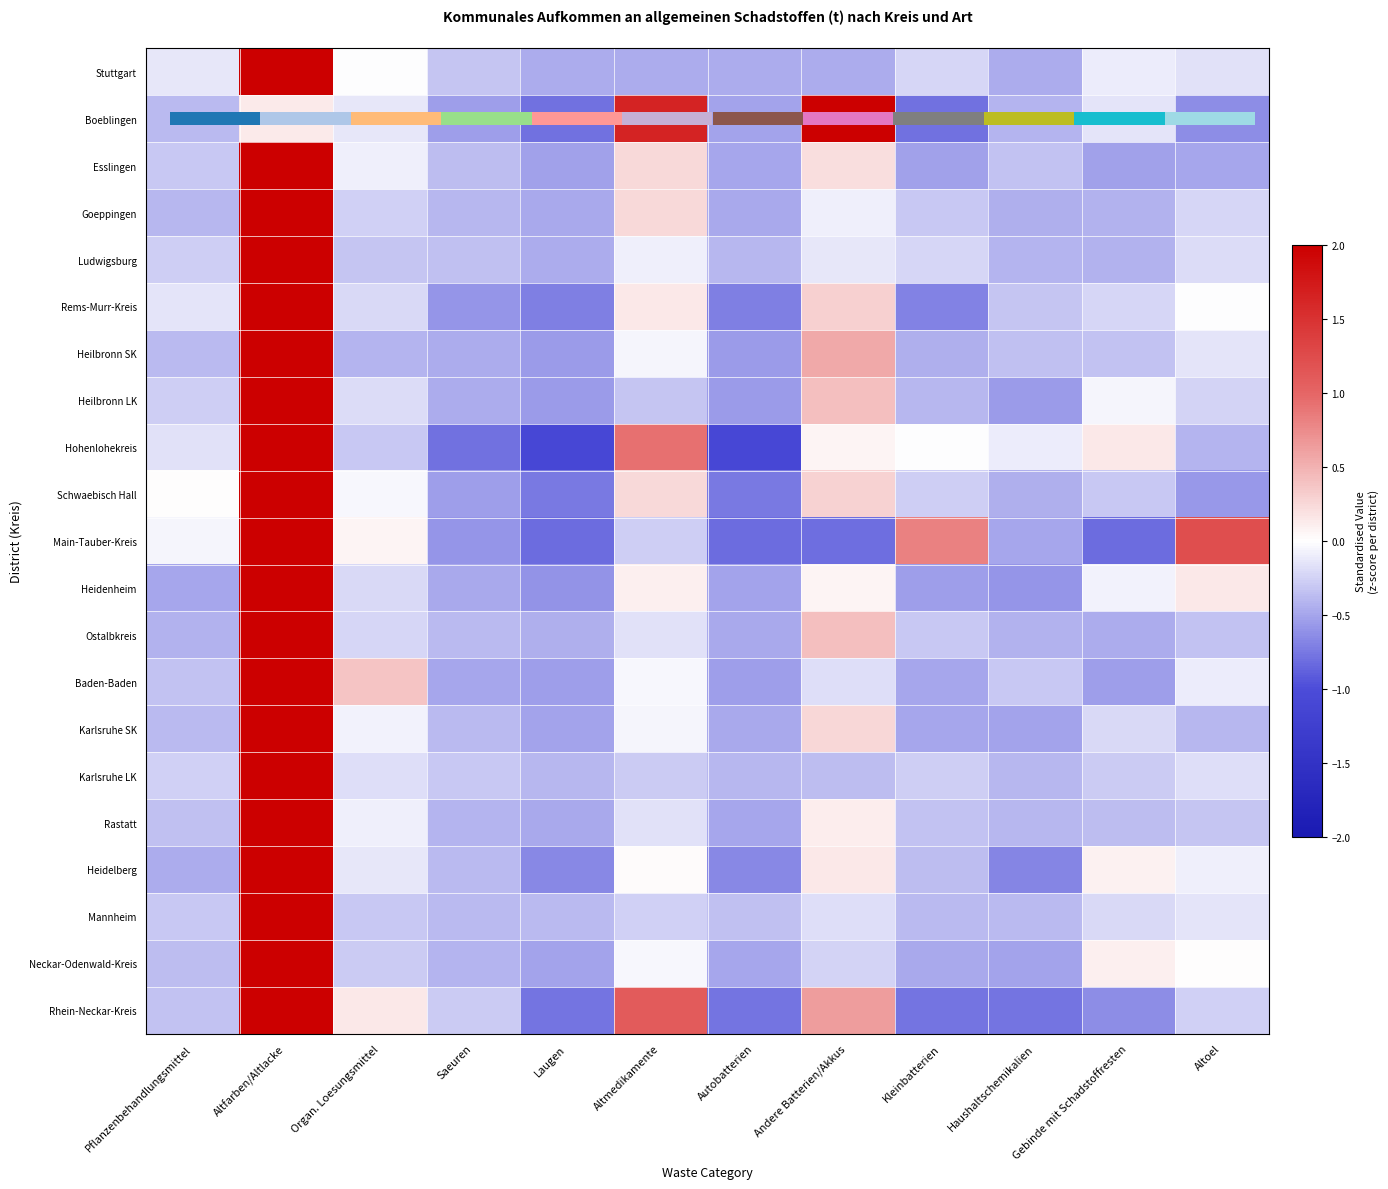

Which series has the widest spread of values?

Hohenlohekreis